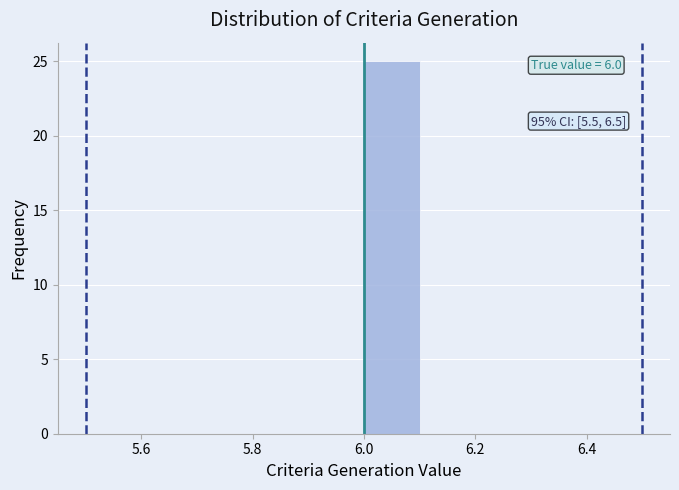

Over which range of the x-axis is the bar tallest?

6.0 to 6.1